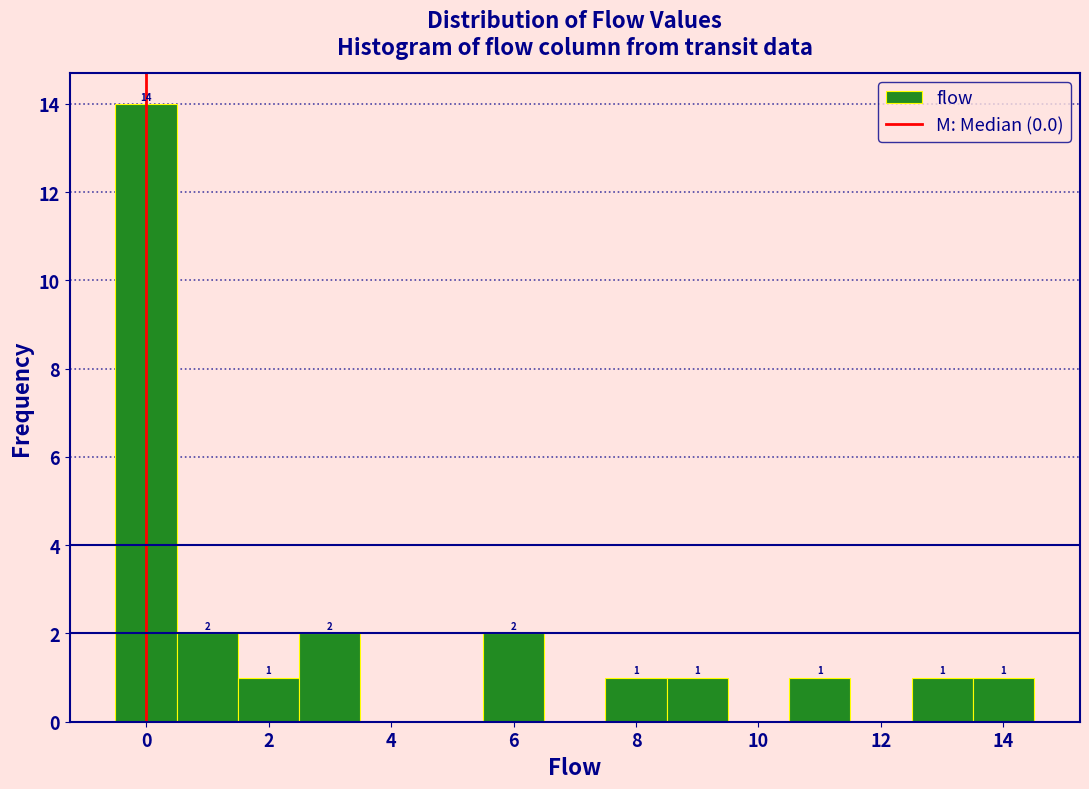

Which range on the x-axis has the tallest bar?

-0.5 to 0.5